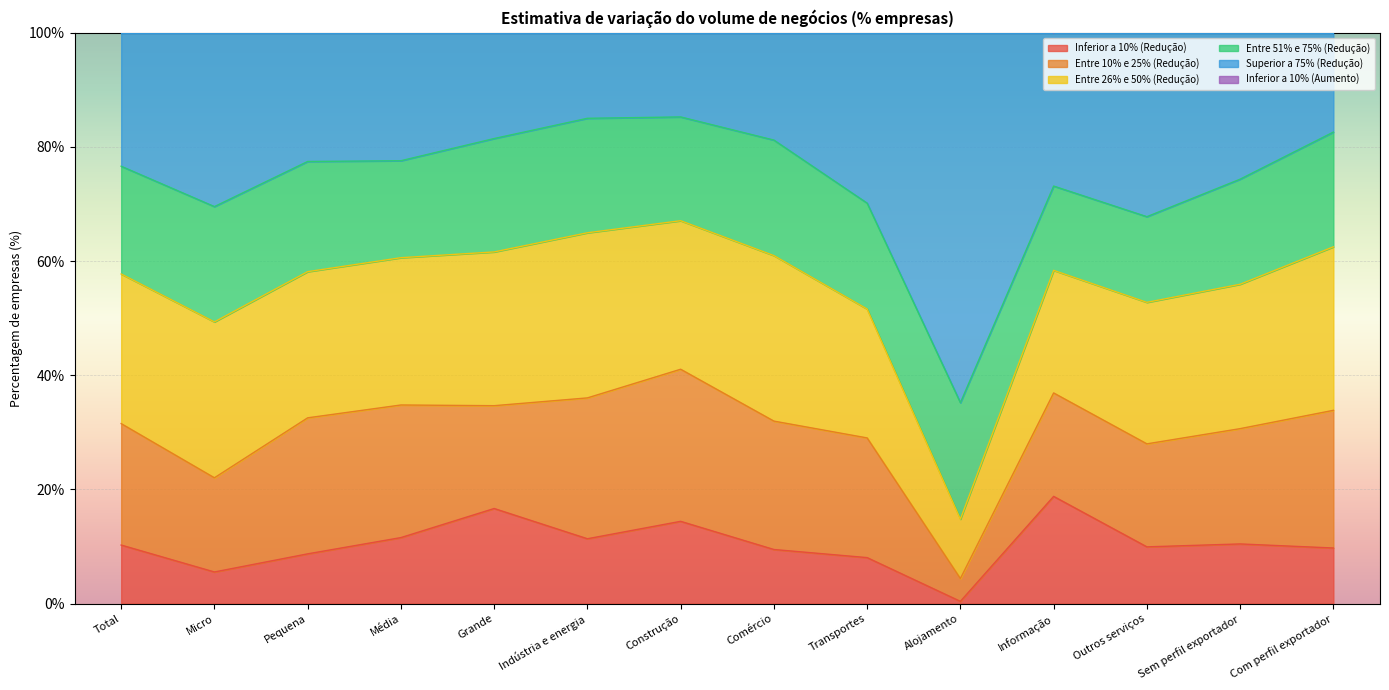

What is the difference between the second highest and second lowest values in the Inferior a 10% (Redução) series?

11.1